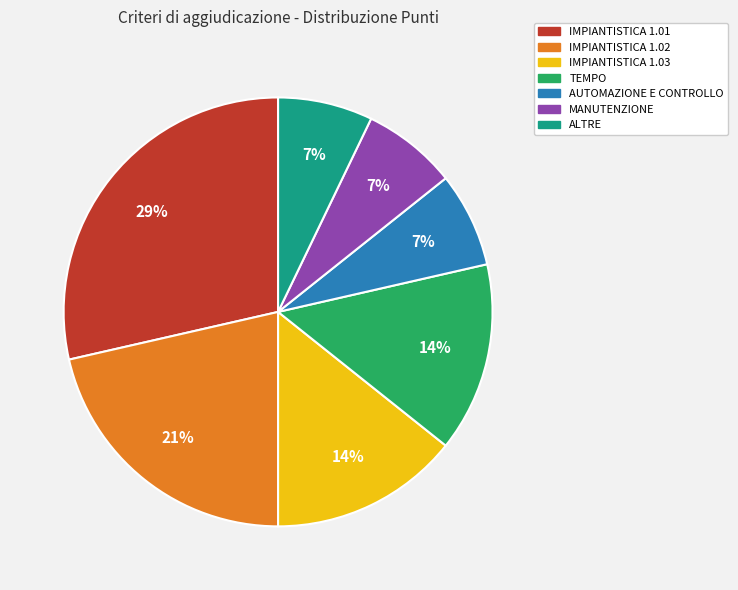

Does MANUTENZIONE represent more than half of the total?

No